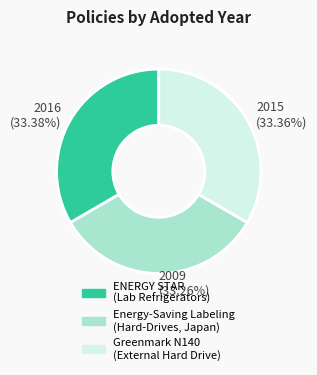

Is ENERGY STAR (Lab Refrigerators) the majority of the pie?

No